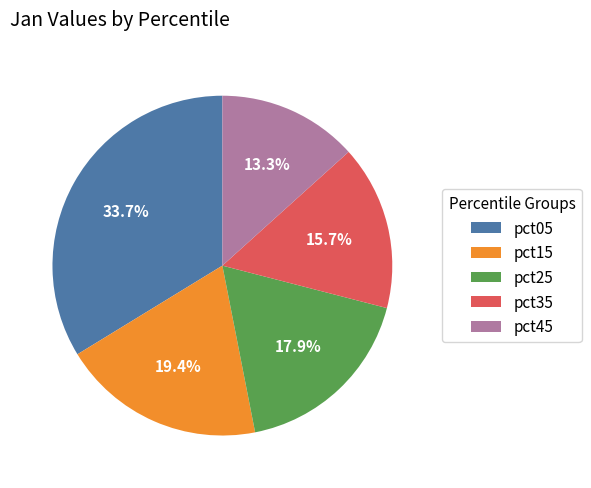

To the nearest percent, what is the difference between the largest and smallest slice percentages?

20%